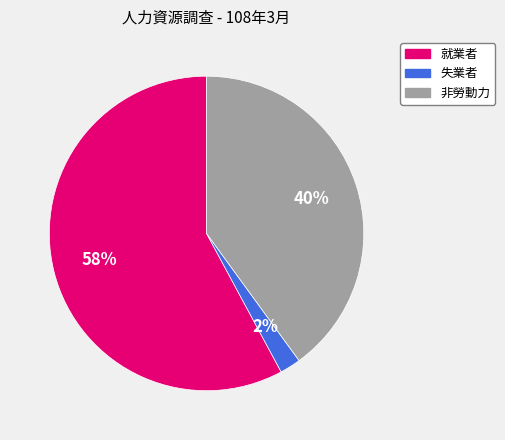

How many slices are in this pie chart?

3